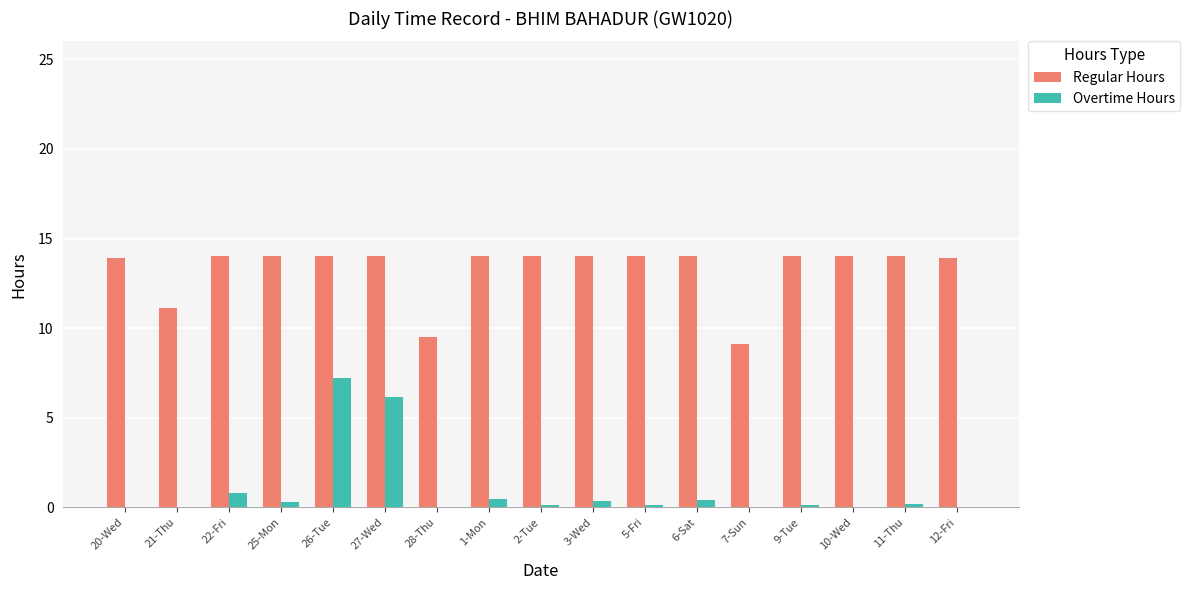

Which series has the largest total across all categories?

Regular Hours